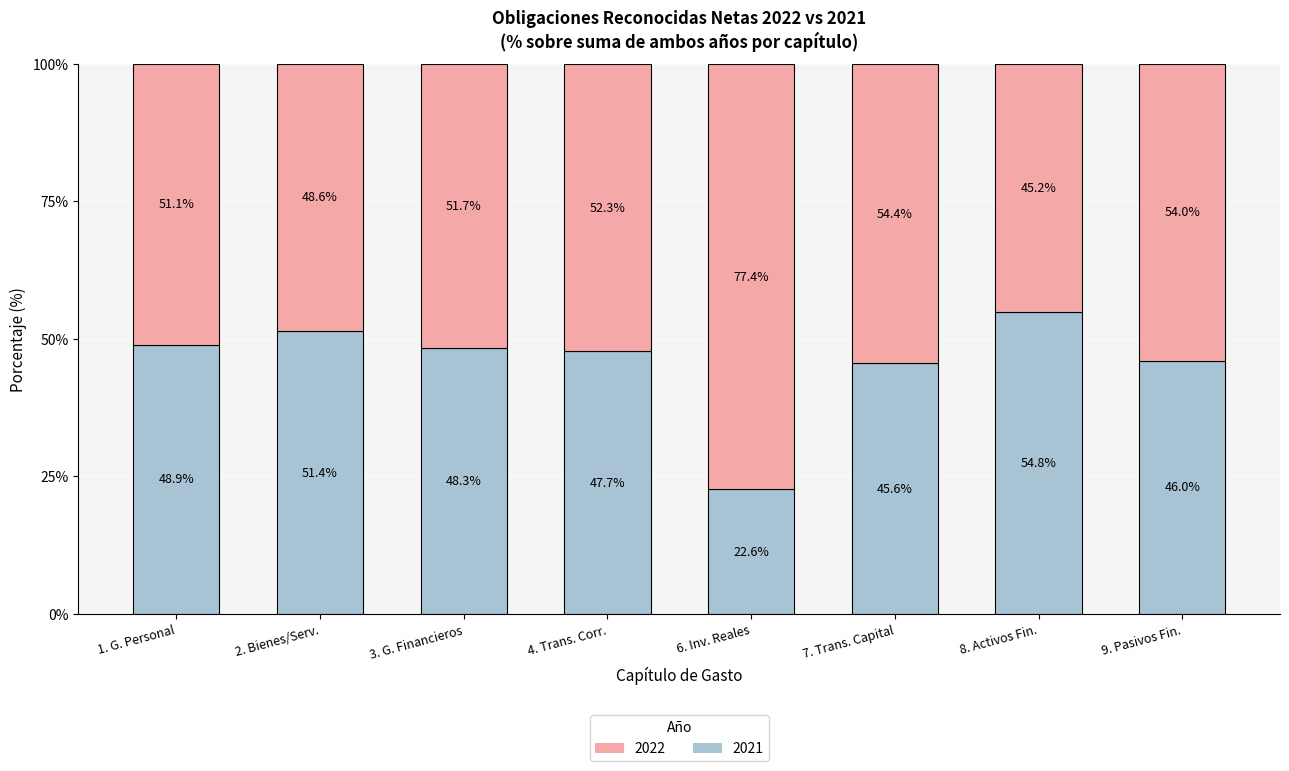

What is the total value across all series at 9. Pasivos Fin.?

100.0